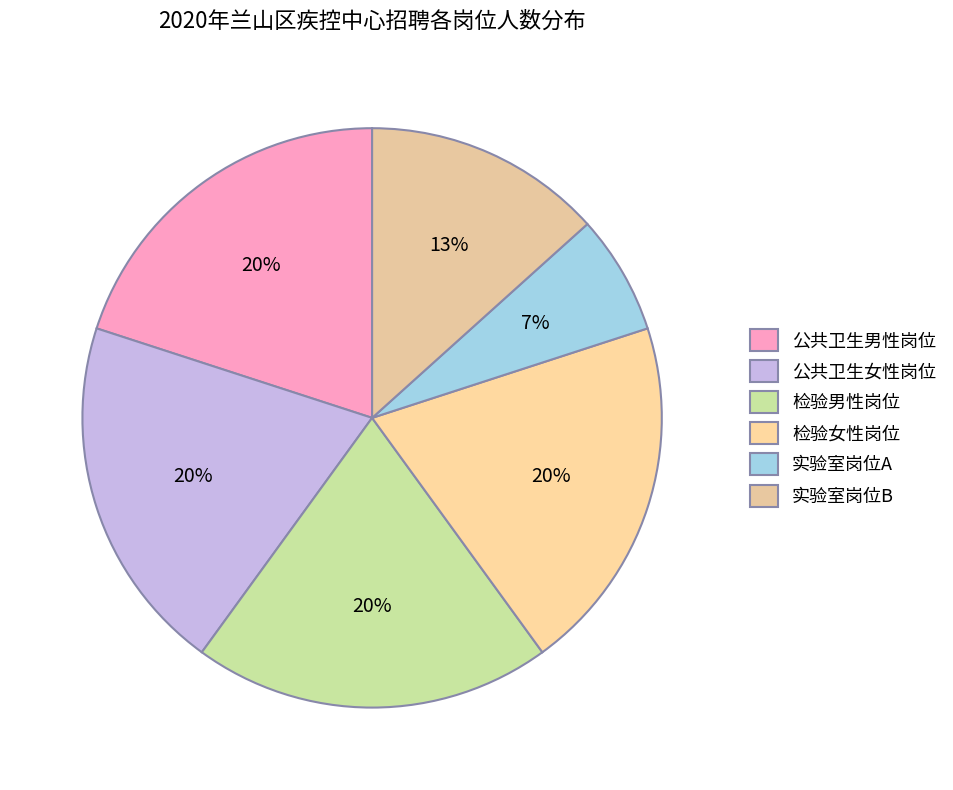

What is the ratio of the value at 公共卫生女性岗位 to the value at 实验室岗位B?

1.5